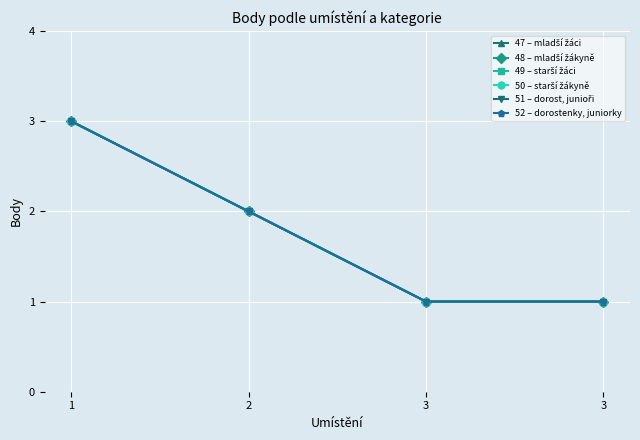

What value does the 48 – mladší žákyně series have at 3?

1